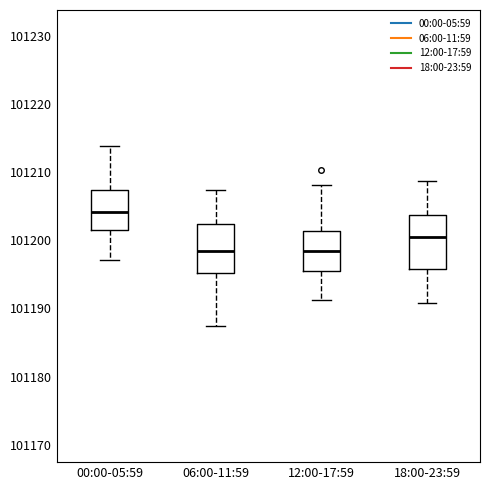

Where does the upper whisker of the box for 18:00-23:59 end on the y-axis? The values are not printed on the chart, so give them approximately, as read against the axis.

101209